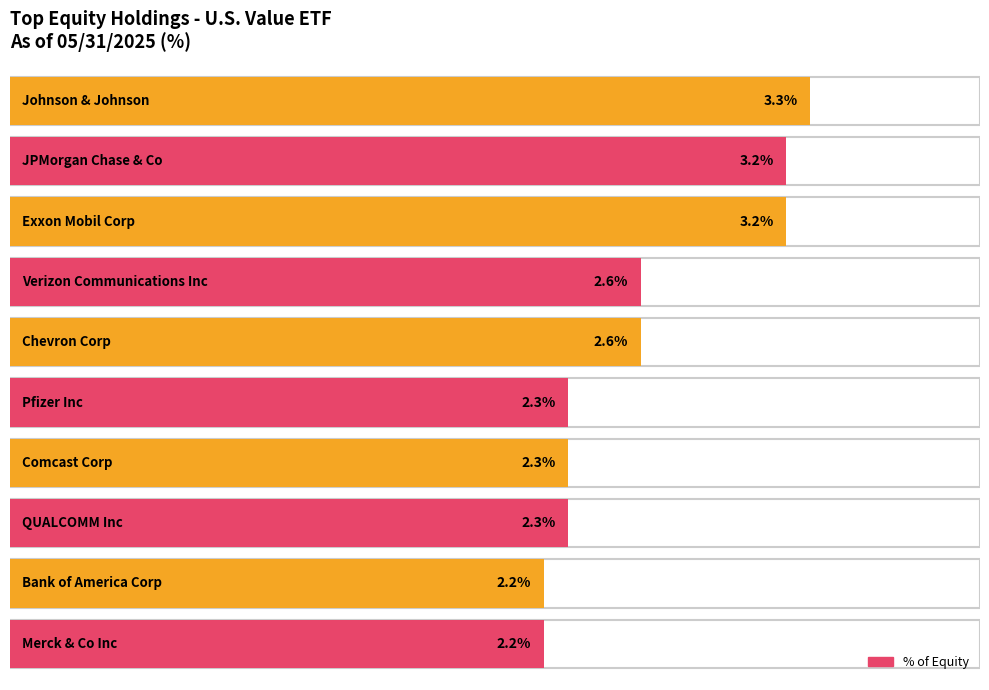

How many bars are there in total?

10